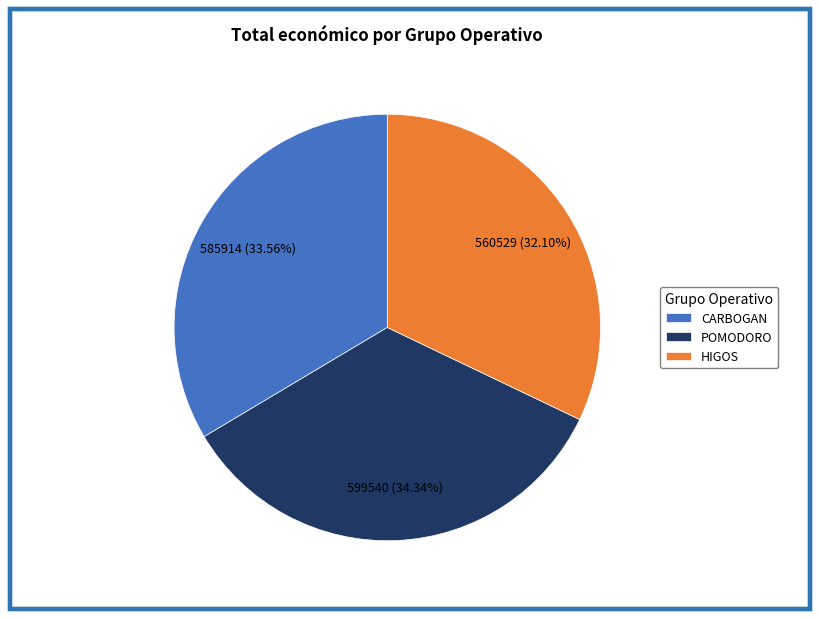

True or false: HIGOS accounts for 32% of the total.

True